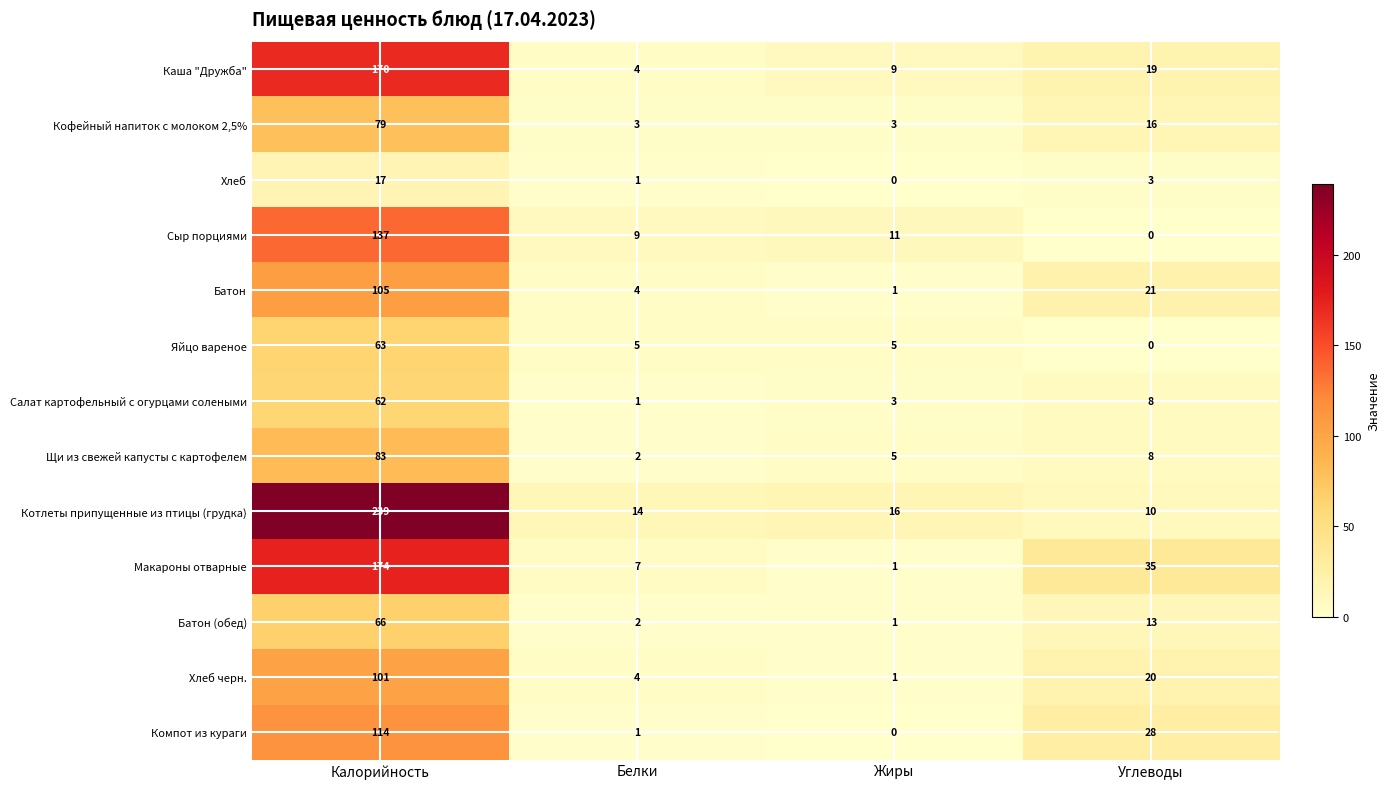

Between Белки and Углеводы, which series saw the biggest shift?

Макароны отварные